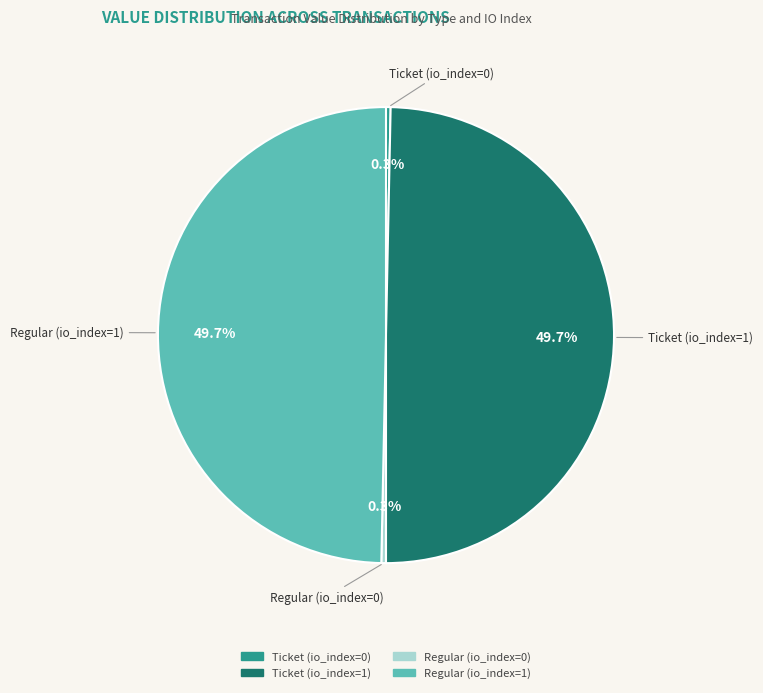

To the nearest percent, what is the average slice percentage?

25%